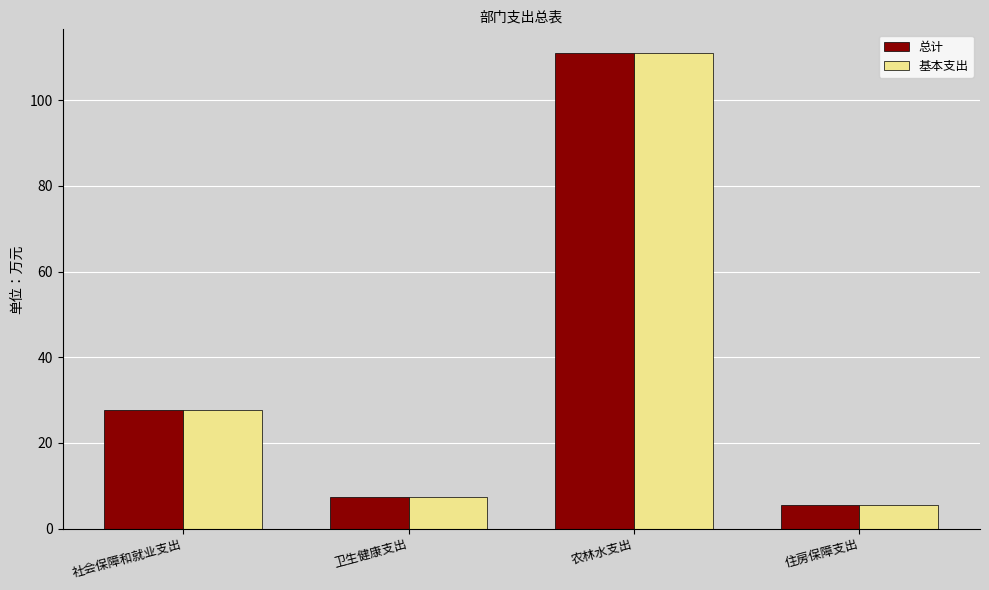

What is the total value across all series at 社会保障和就业支出?

55.3